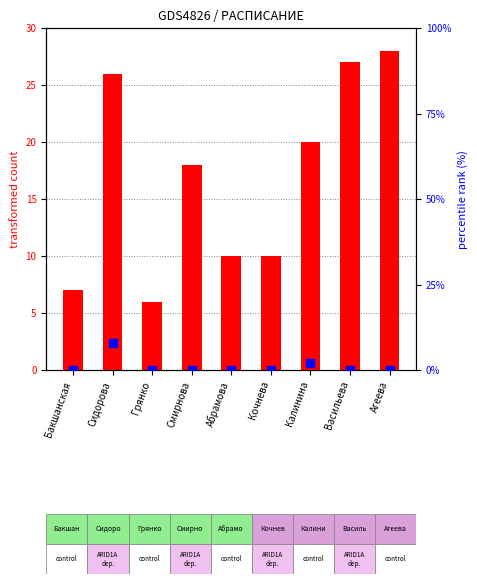

What are all the series names shown in the legend?

transformed count, percentile rank within the sample